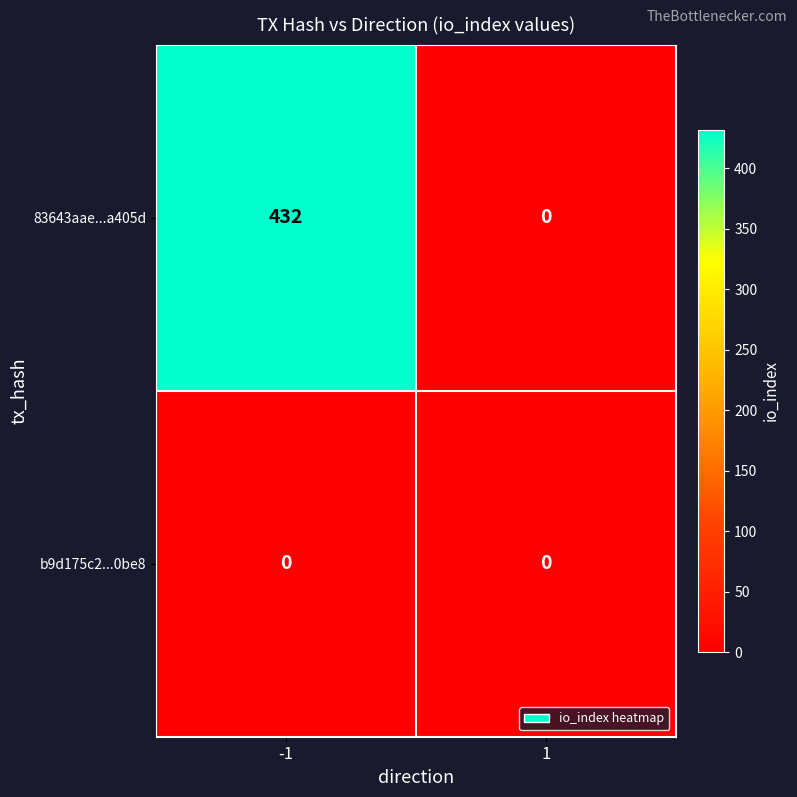

At how many categories does at least one series exceed 330?

1